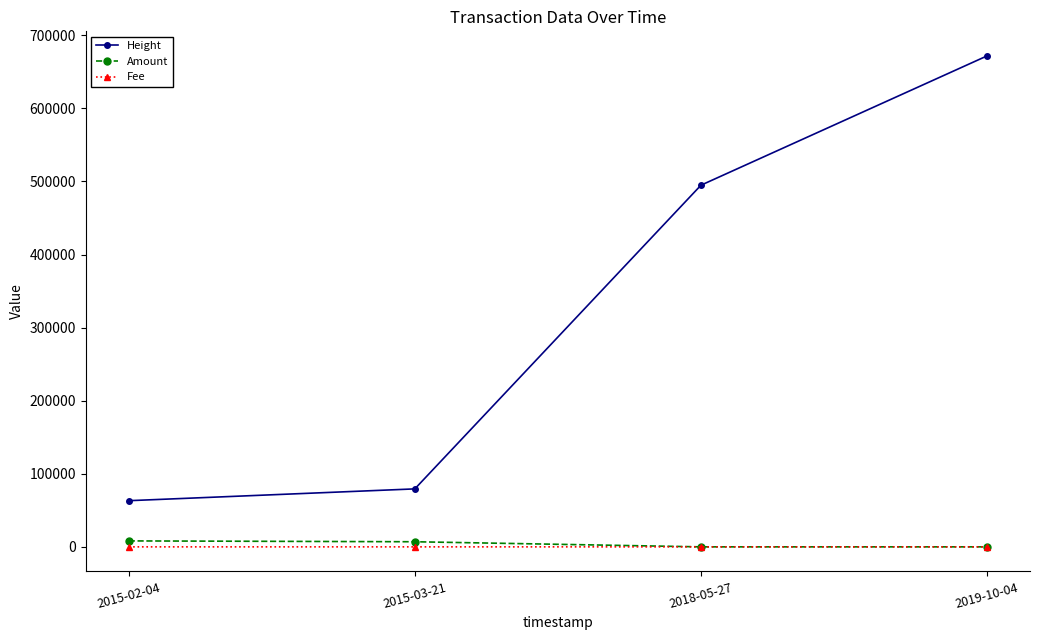

What is the label of the 4th point from the left?

2019-10-04